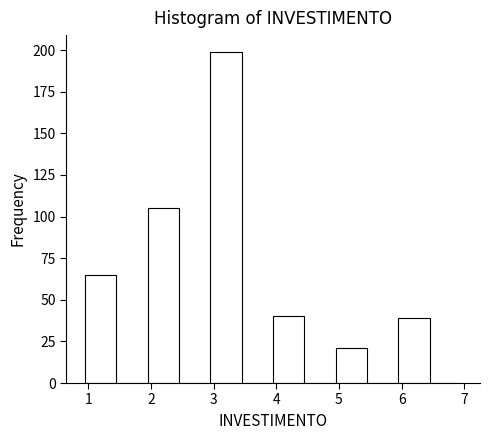

Reading left to right, transcribe this chart: for each bar, give the range it covers on the x-axis and its height. Neither the bar edges nor the heights are printed on the chart, so give them approximately, as read against the axes.

0.95 to 1.45: 65
1.45 to 1.95: 0
1.95 to 2.45: 105
2.45 to 2.95: 0
2.95 to 3.45: 200
3.45 to 3.95: 0
3.95 to 4.45: 40
4.45 to 4.95: 0
4.95 to 5.45: 20
5.45 to 5.95: 0
5.95 to 6.45: 40
6.45 to 6.95: 0